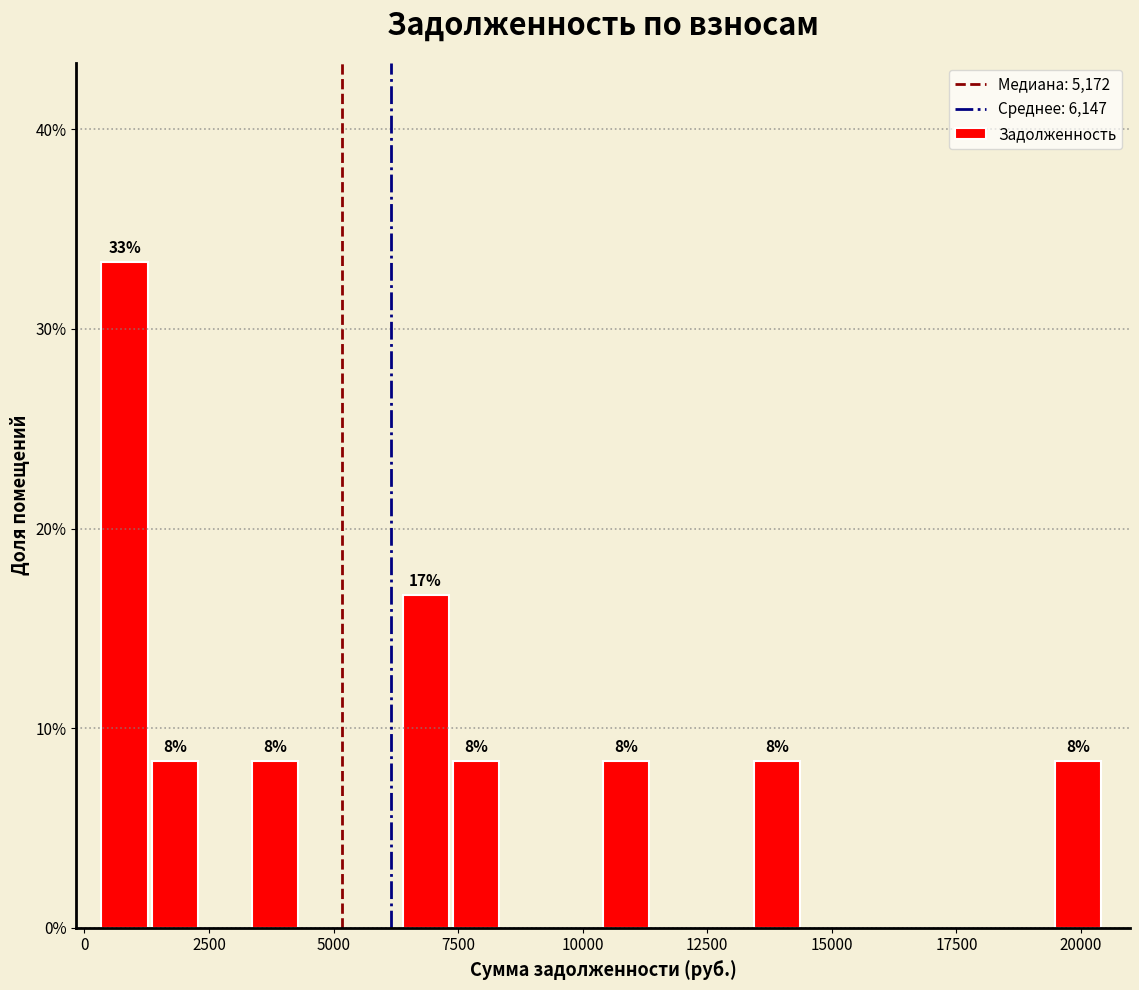

Around what value on the x-axis is the tallest bar? Give the approximate position of its centre, as read against the axis.

1000